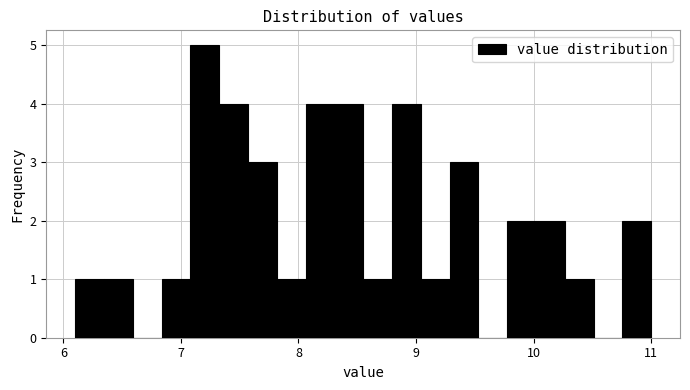

Around what value on the x-axis is the tallest bar? Give the approximate position of its centre, as read against the axis.

7.2